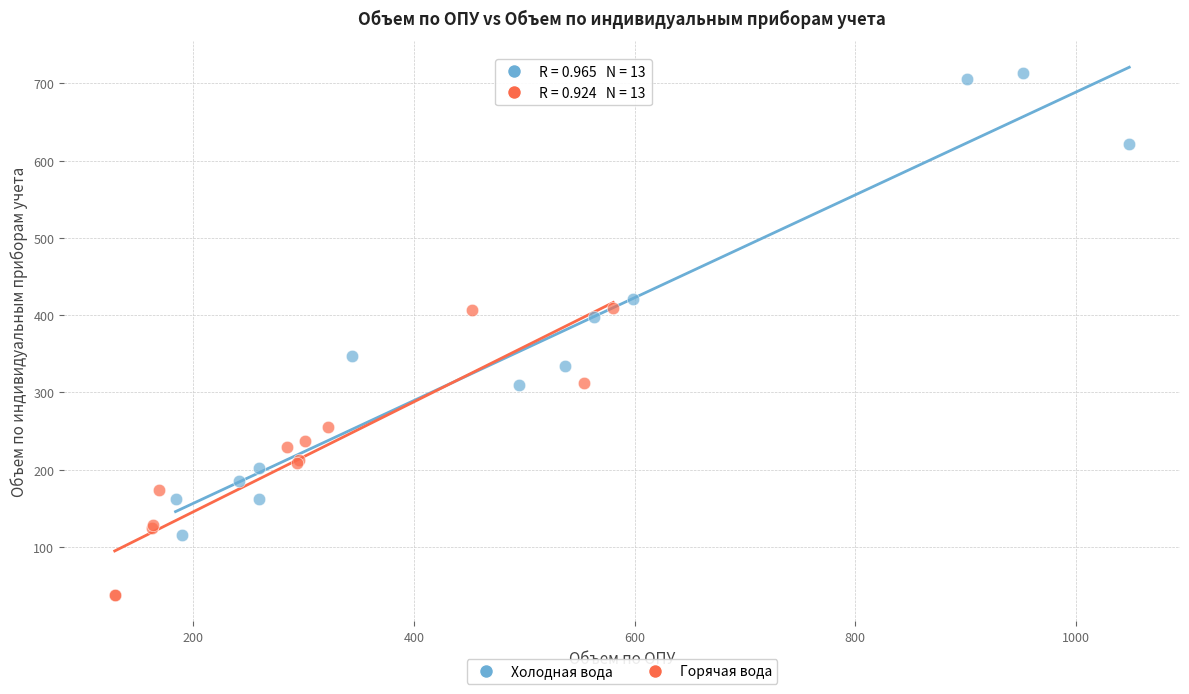

Which series has the widest spread of Y values?

Холодная вода